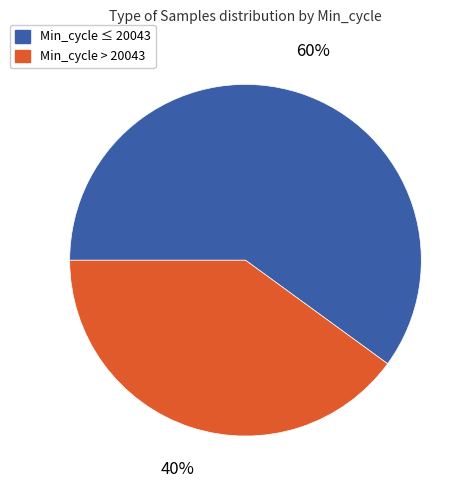

To the nearest percent, what is the average slice percentage?

50%